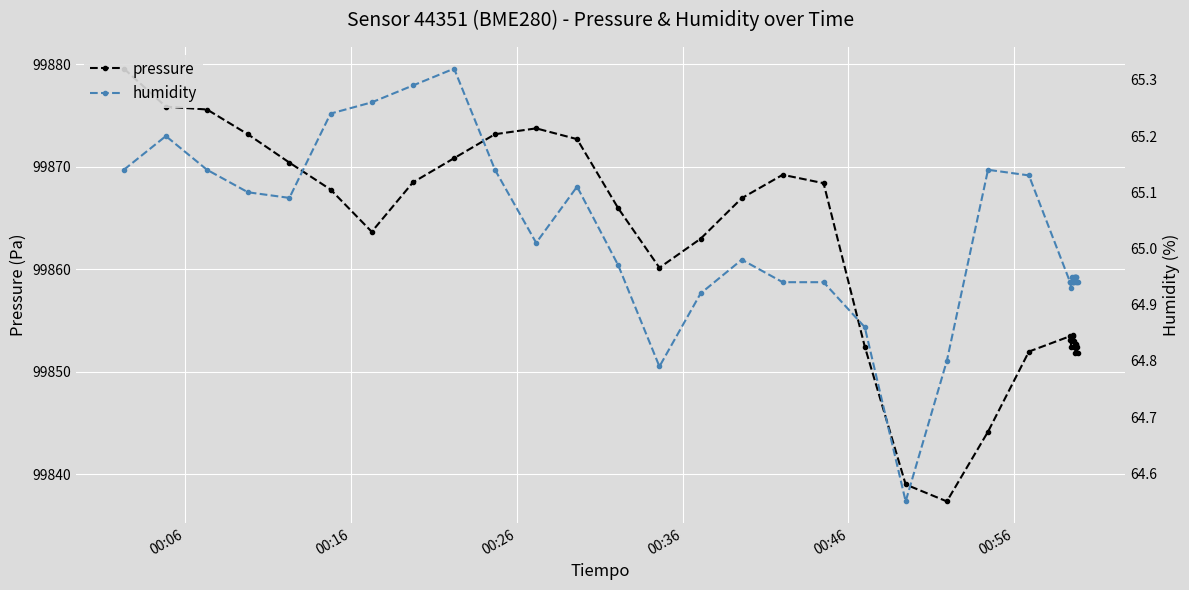

True or false: humidity has more than 2 interior local peaks.

True